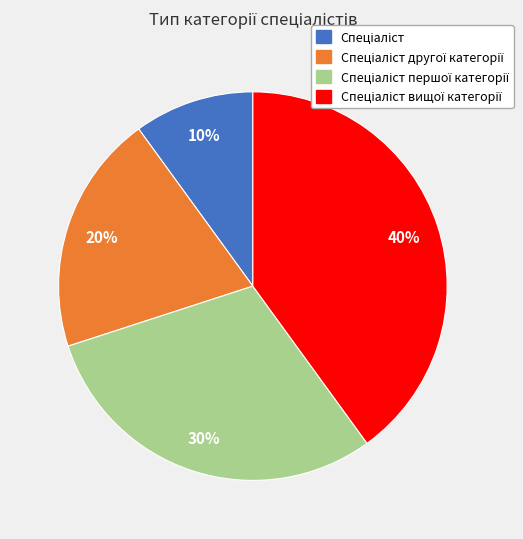

Is there any slice that represents more than half of the pie?

No